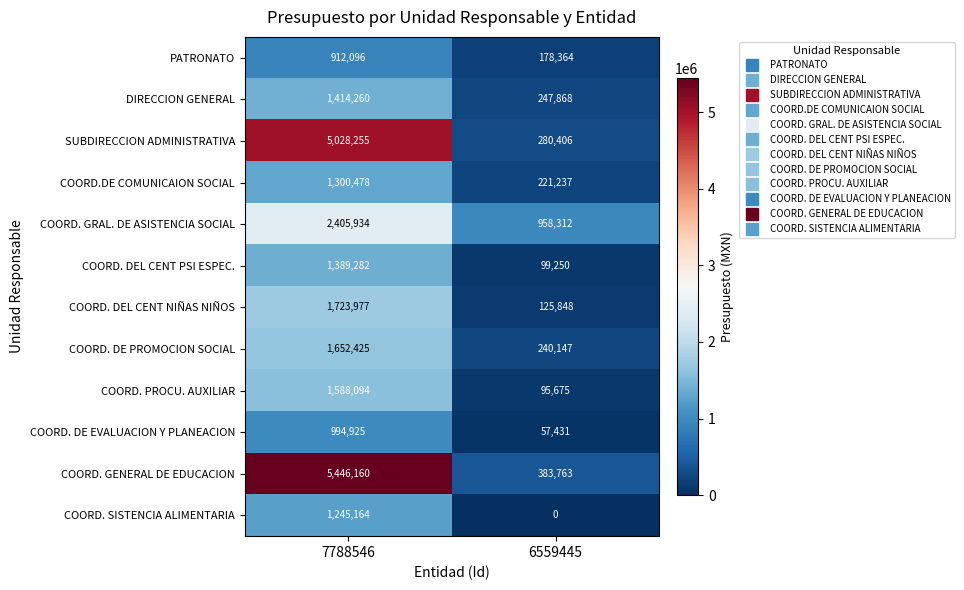

What is the spread (max minus min) of values at 7788546?

4534064